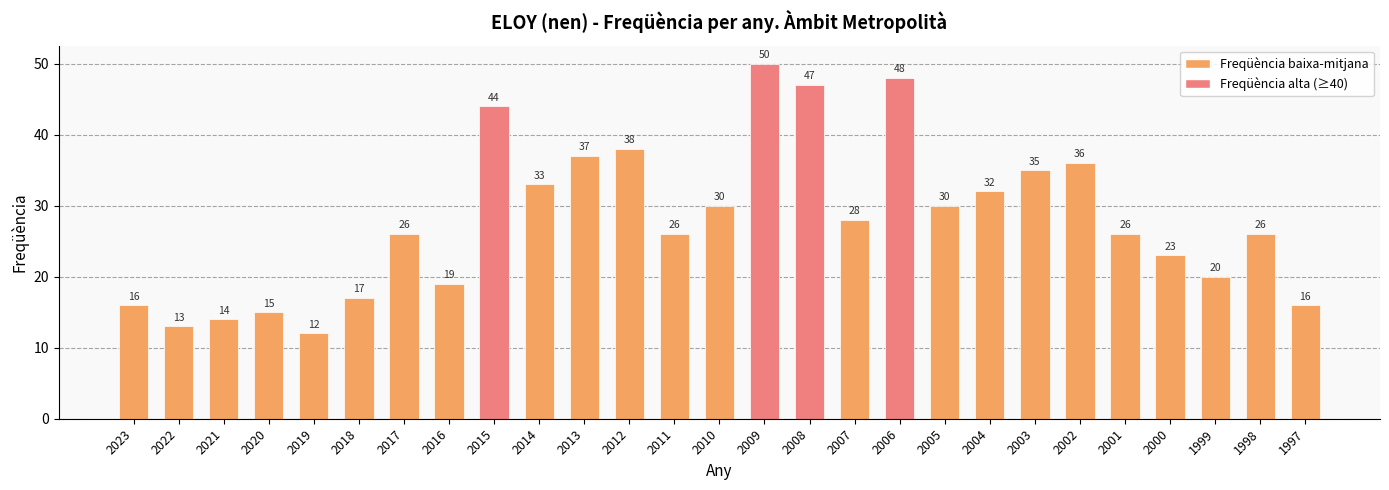

What is the difference between the values at 2019 and 2023?

4